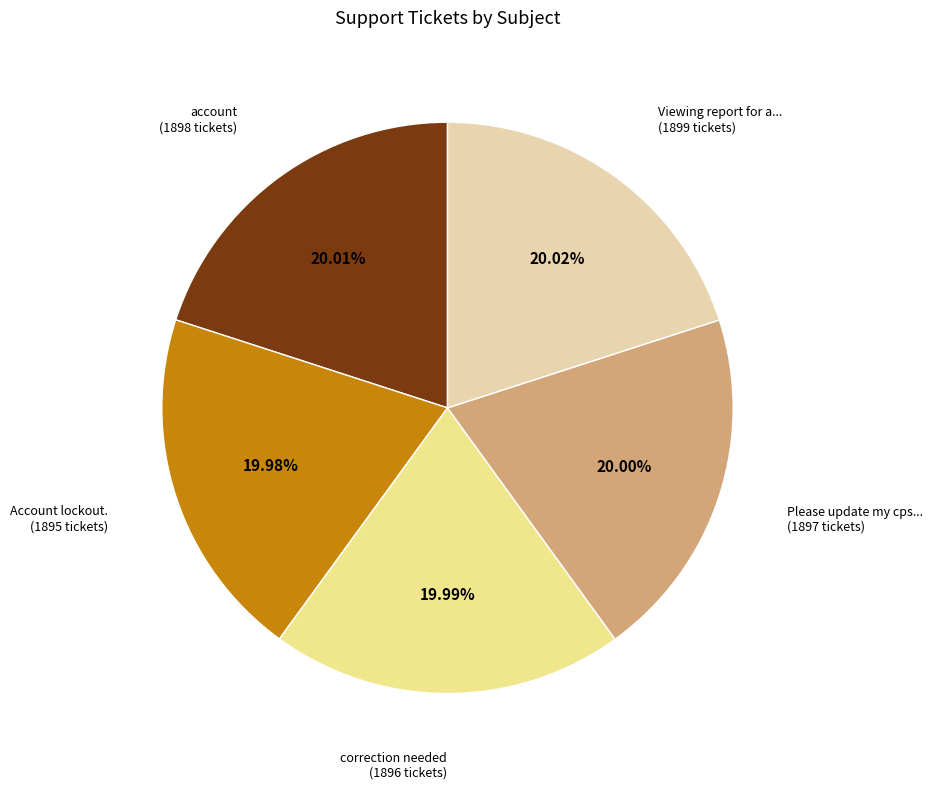

Does any single category account for the majority?

No